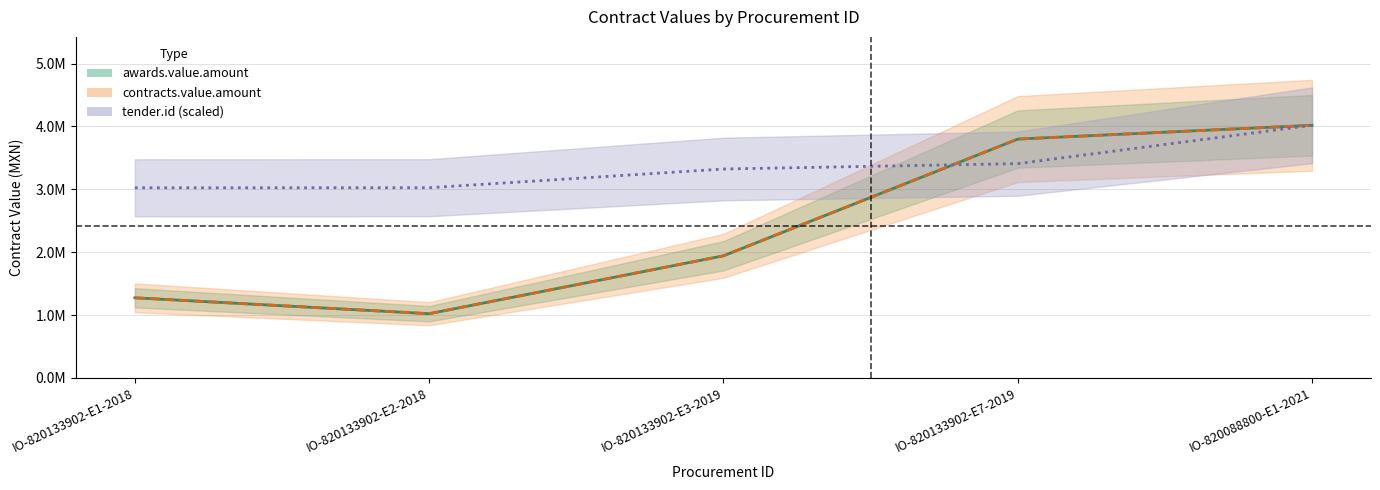

List the series in order of their peak value, highest first.

awards.value.amount, contracts.value.amount, tender.id (scaled)